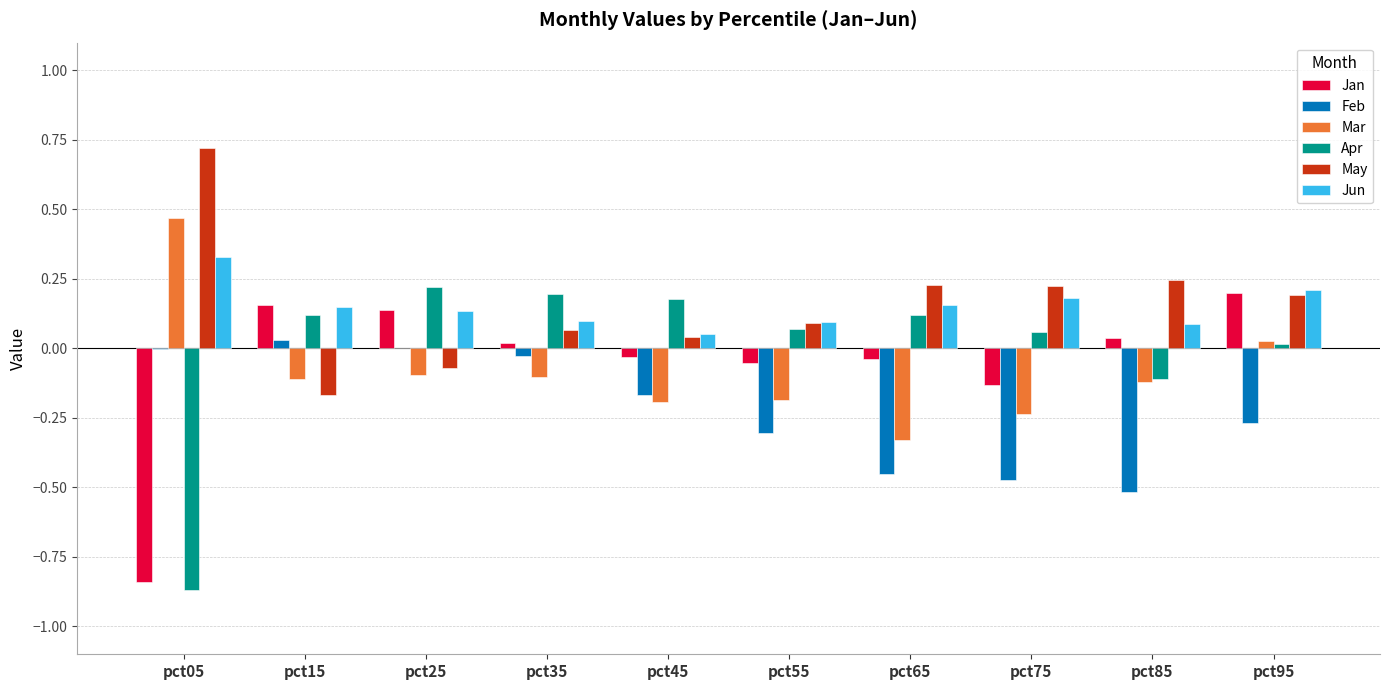

The Jun series shows 0.1 at pct35. True or false?

True